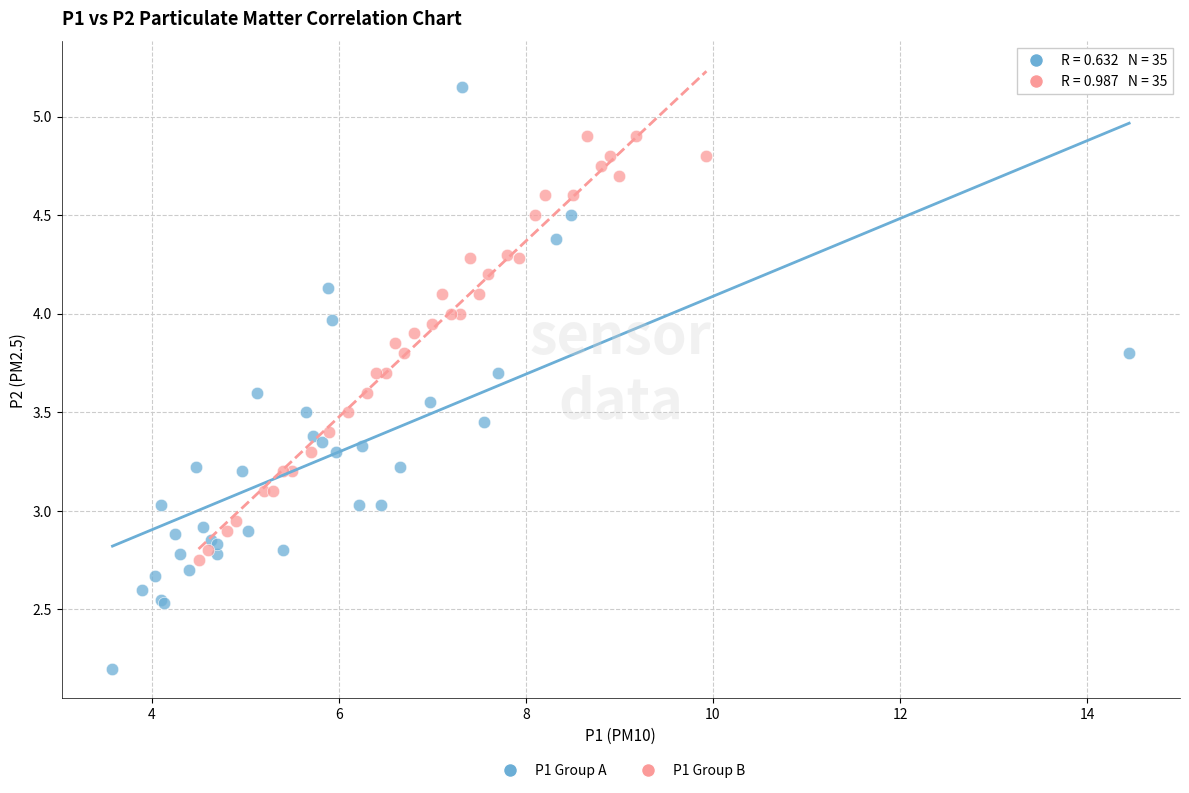

Which series reaches the minimum Y coordinate?

P1 Group A